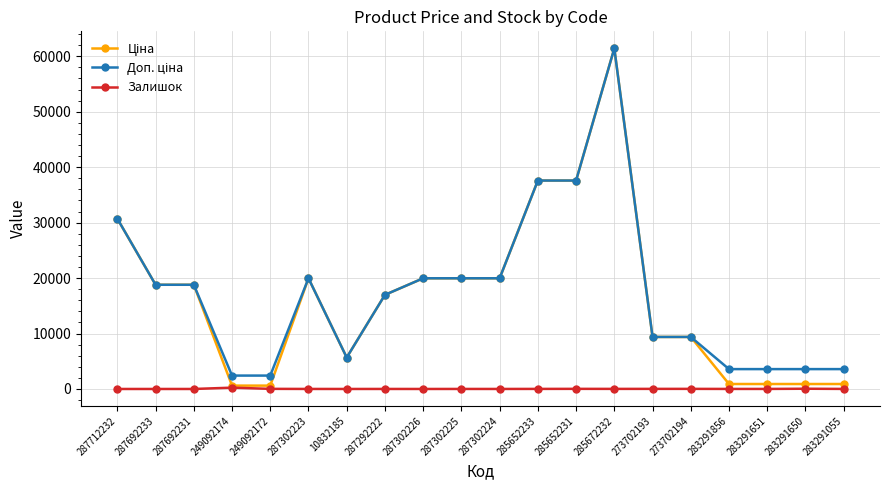

What position from the left is 287302226?

9